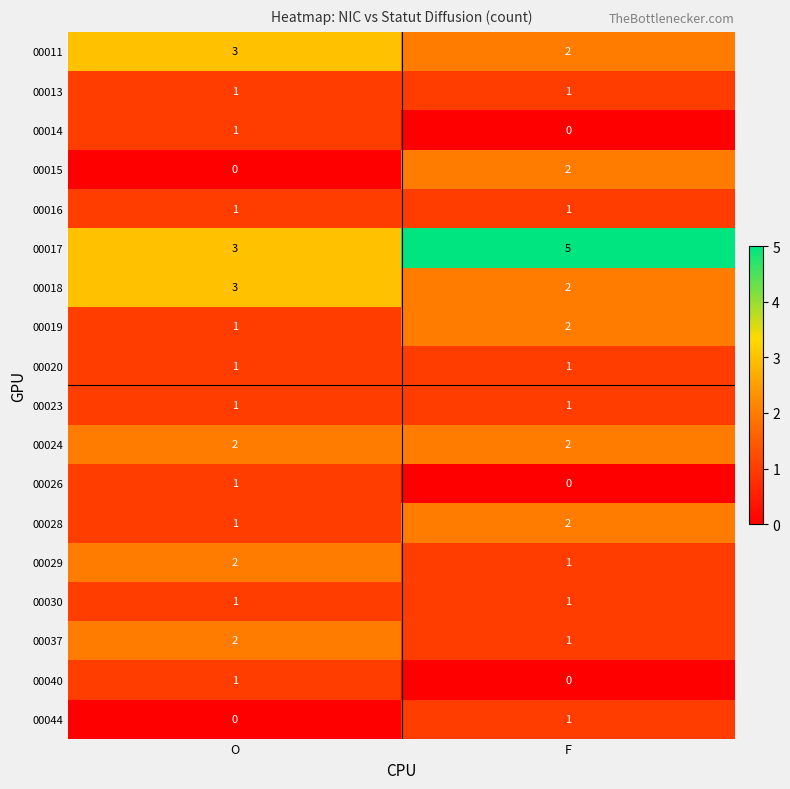

Which series has the largest total across all categories?

00017